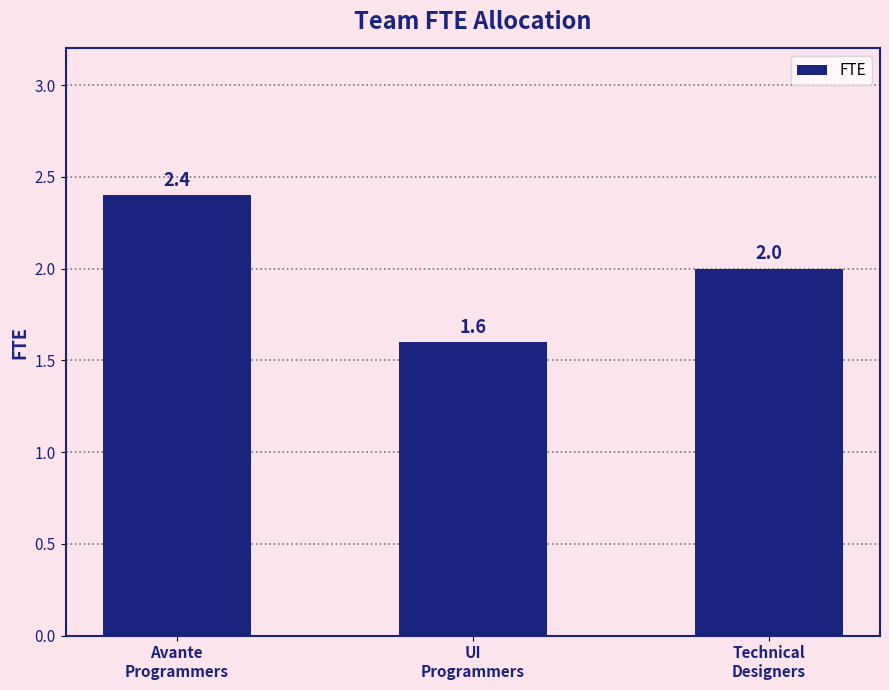

List the labels in order of value, smallest first.

UI
Programmers, Technical
Designers, Avante
Programmers